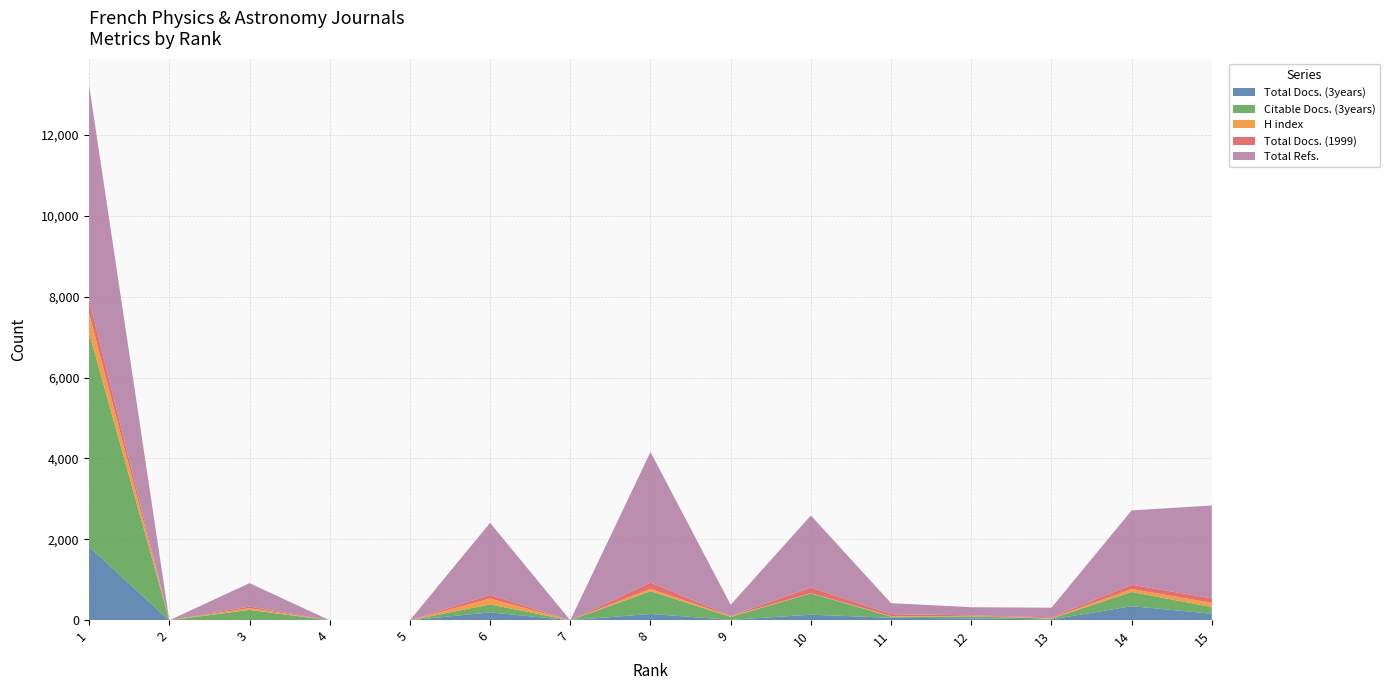

Reading left to right, transcribe all the data shown in this chart.

Total Docs. (3years): 1816	0	0	0	0	196	0	157	10	139	63	48	21	350	163
Citable Docs. (3years): 5290	0	257	0	0	196	0	563	75	524	30	48	21	350	163
H index: 478	0	42	0	0	145	0	57	17	8	13	8	11	72	107
Total Docs. (1999): 344	0	42	0	0	91	0	157	10	139	47	18	20	107	109
Total Refs.: 5290	0	577	0	0	1781	0	3225	272	1780	271	201	238	1837	2295